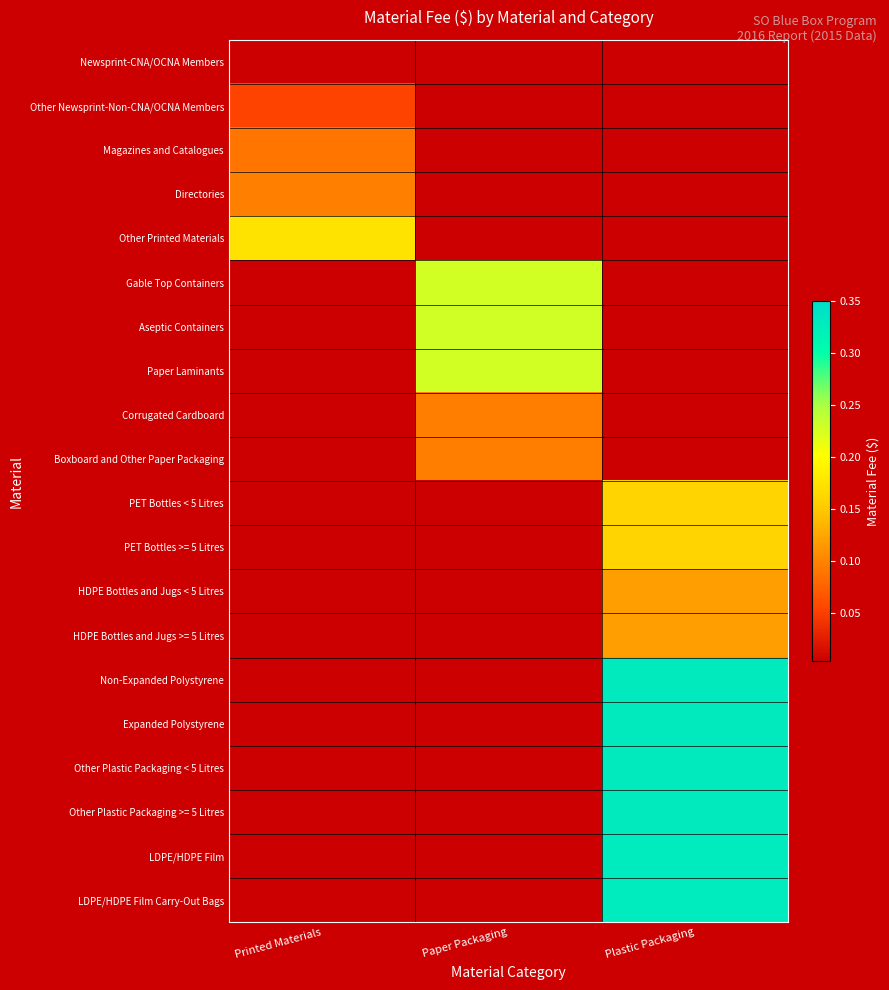

Rank the series at Paper Packaging from lowest to highest value.

Boxboard and Other Paper Packaging, PET Bottles < 5 Litres, PET Bottles >= 5 Litres, HDPE Bottles and Jugs < 5 Litres, HDPE Bottles and Jugs >= 5 Litres, Non-Expanded Polystyrene, Expanded Polystyrene, Other Plastic Packaging < 5 Litres, Other Plastic Packaging >= 5 Litres, LDPE/HDPE Film, LDPE/HDPE Film Carry-Out Bags, Corrugated Cardboard, Paper Laminants, Newsprint-CNA/OCNA Members, Other Newsprint-Non-CNA/OCNA Members, Magazines and Catalogues, Directories, Other Printed Materials, Gable Top Containers, Aseptic Containers